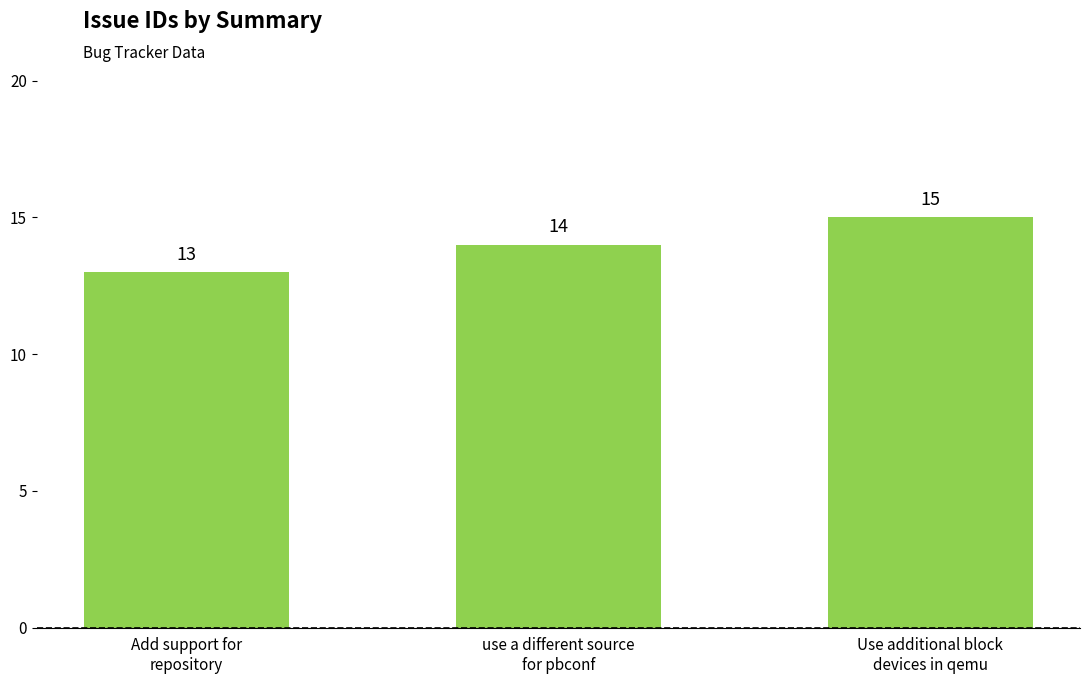

Reading left to right, extract all data points from this chart.

Add support for
repository=13	use a different source
for pbconf=14	Use additional block
devices in qemu=15